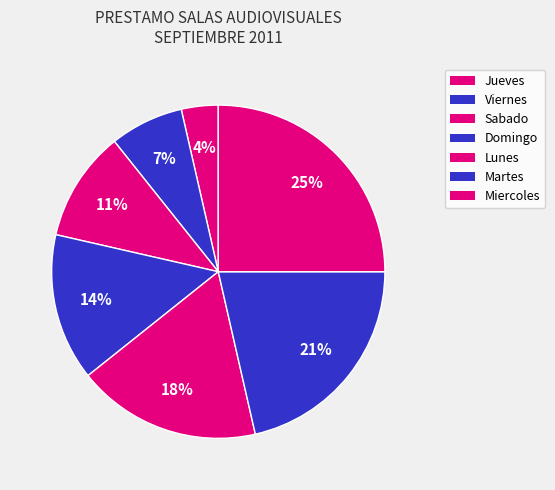

True or false: Jueves accounts for 1% of the total.

False